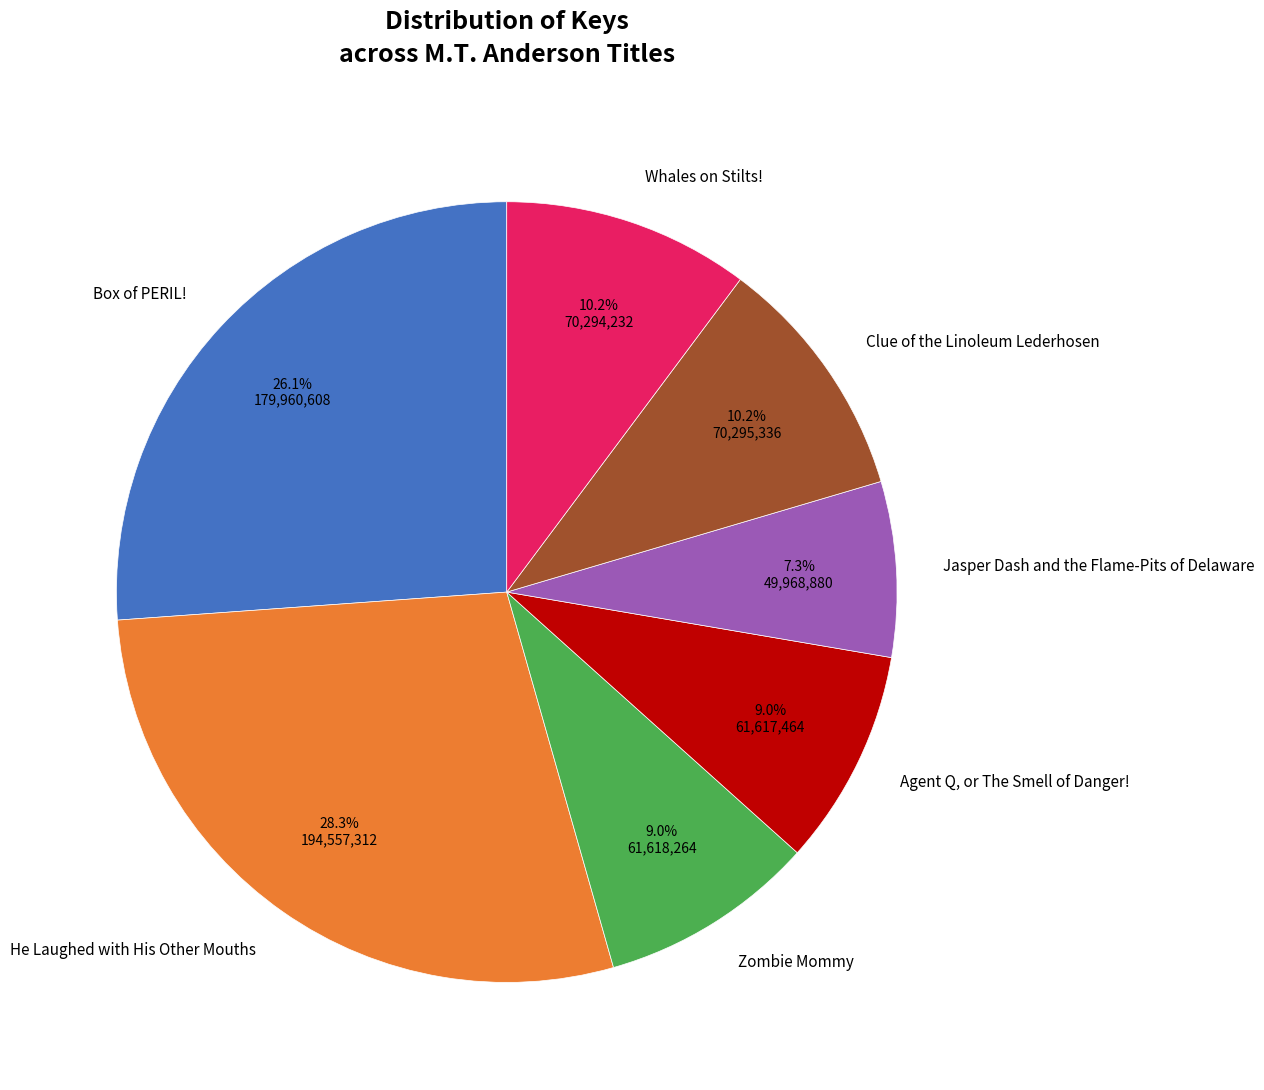

Is there a majority slice in this chart?

No